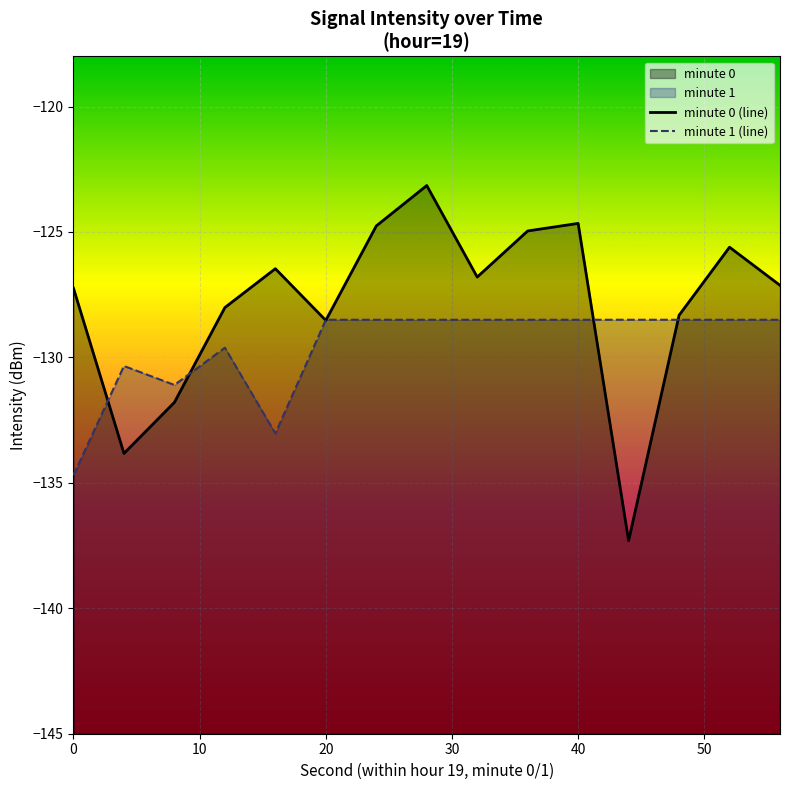

What is the sum of all minute 0 (line) values?

-1918.6